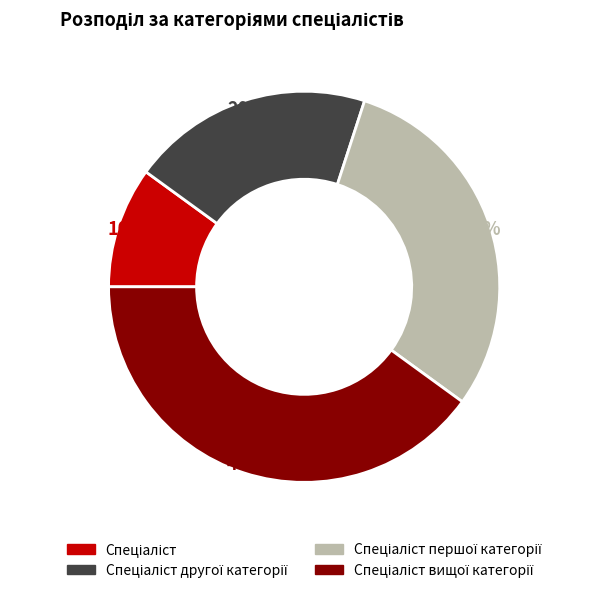

Is there any slice that represents more than half of the pie?

No